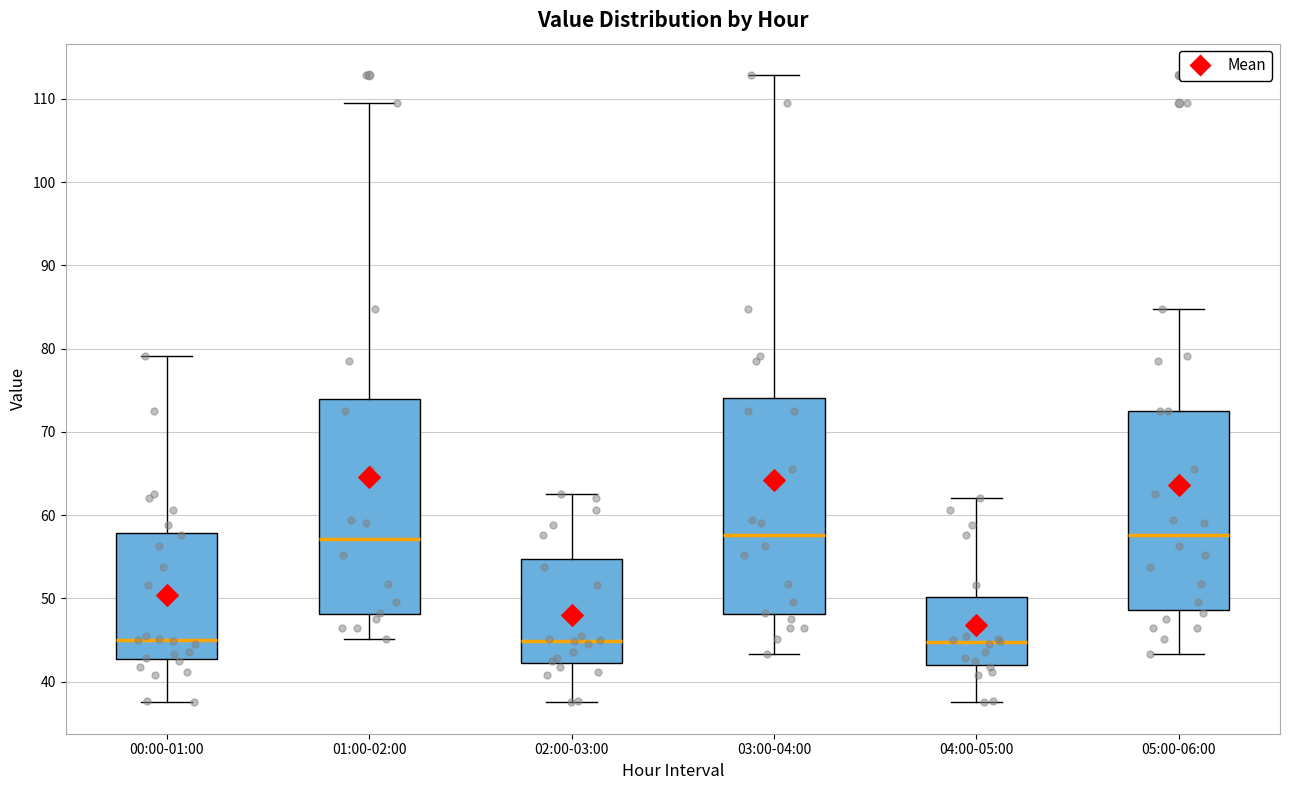

Where does the median line of the box for 05:00-06:00 sit on the y-axis? The values are not printed on the chart, so give them approximately, as read against the axis.

58